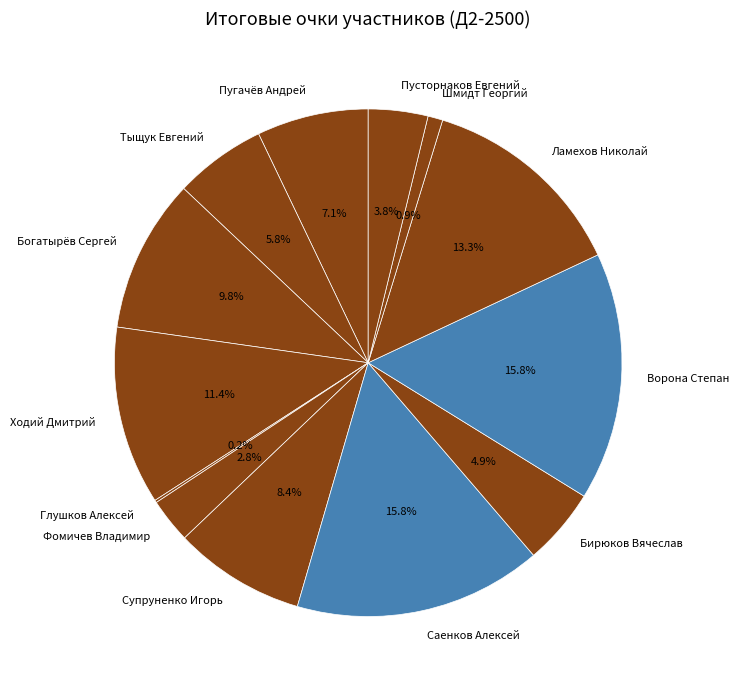

Approximately how many times larger is the value at Ламехов Николай compared to Пугачёв Андрей?

1.9